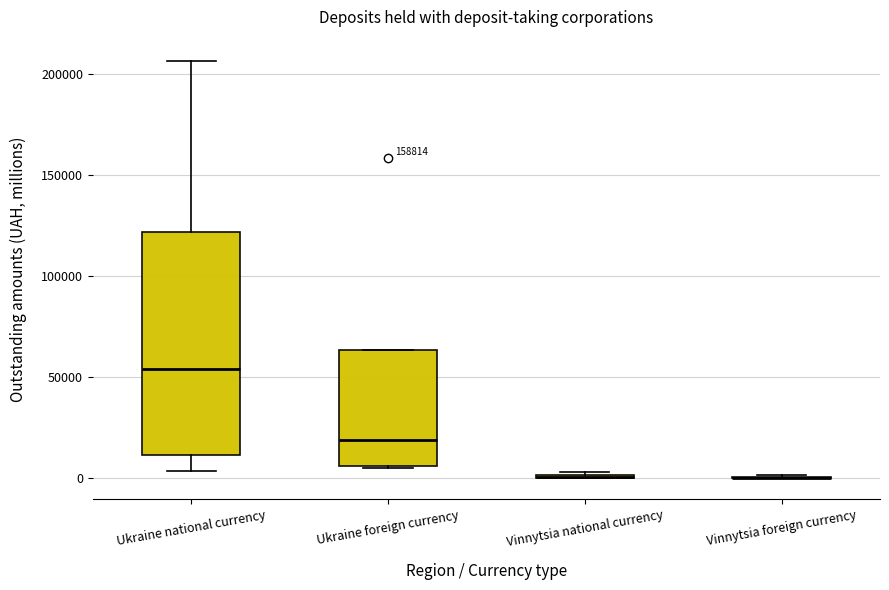

Where does the median line of the box for Ukraine foreign currency sit on the y-axis? The values are not printed on the chart, so give them approximately, as read against the axis.

20000